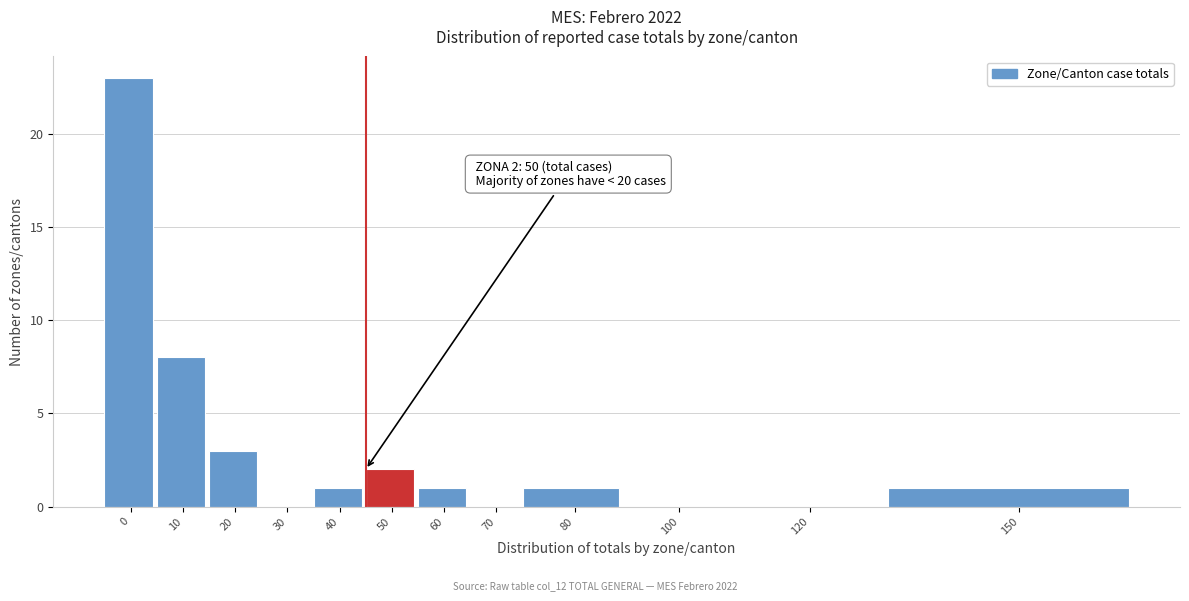

Reading left to right, what are all the values shown in this chart?

0=23	10=8	20=3	30=0	40=1	50=2	60=1	70=0	80=1	100=0	120=0	150=1